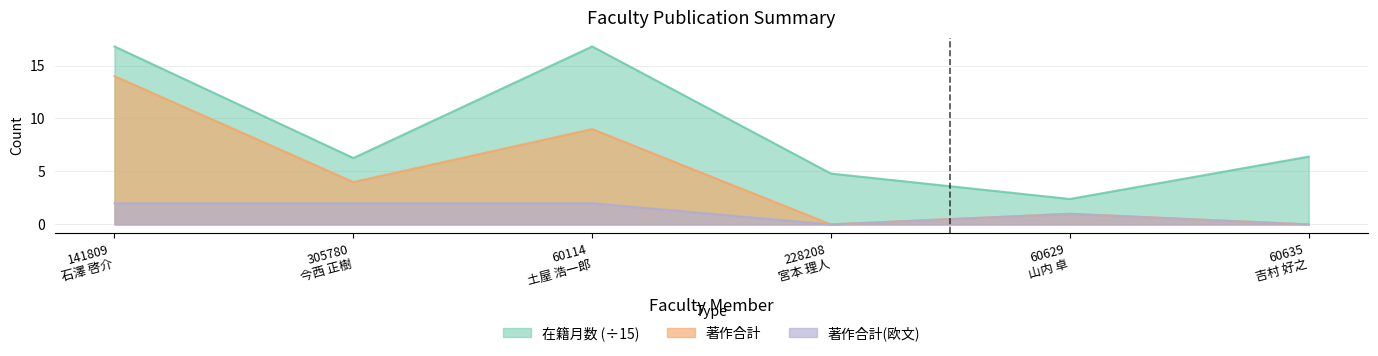

Where is the first local minimum for 著作合計?

305780
今西 正樹